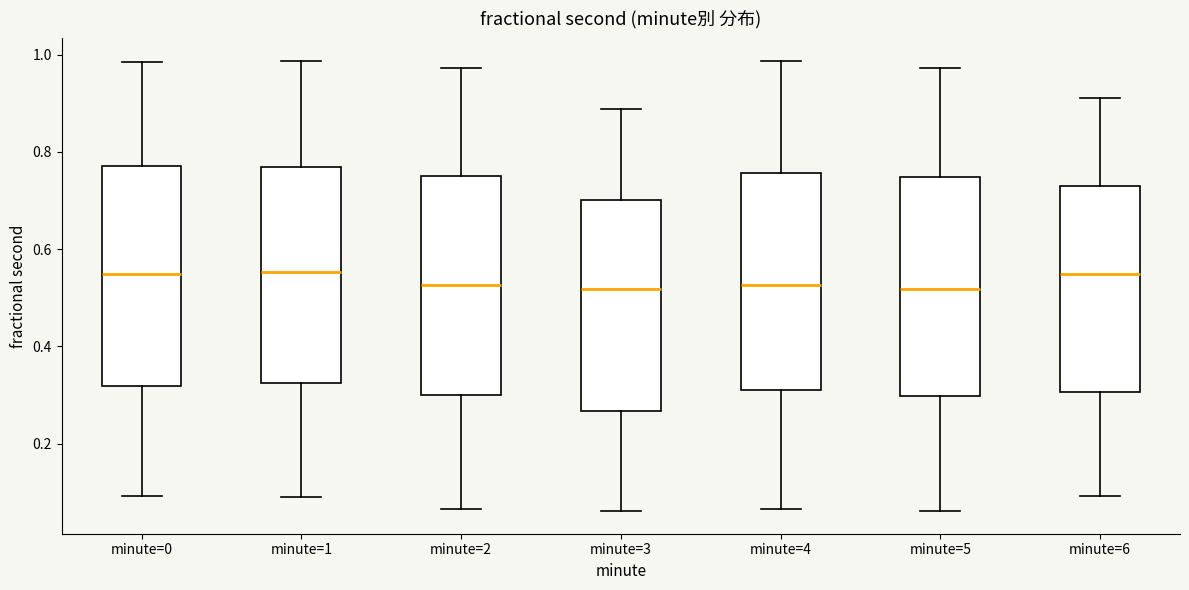

Reading left to right, read every box against the y-axis: the position of its median line, the range the box covers, and the ends of its whiskers. The values are not printed on the chart, so give them approximately, as read against the axis.

minute=0: median 0.54, box 0.32 to 0.76, whiskers 0.10 to 0.98
minute=1: median 0.56, box 0.32 to 0.76, whiskers 0.08 to 0.98
minute=2: median 0.52, box 0.30 to 0.76, whiskers 0.06 to 0.98
minute=3: median 0.52, box 0.26 to 0.70, whiskers 0.06 to 0.88
minute=4: median 0.52, box 0.32 to 0.76, whiskers 0.06 to 0.98
minute=5: median 0.52, box 0.30 to 0.74, whiskers 0.06 to 0.98
minute=6: median 0.54, box 0.30 to 0.74, whiskers 0.10 to 0.92